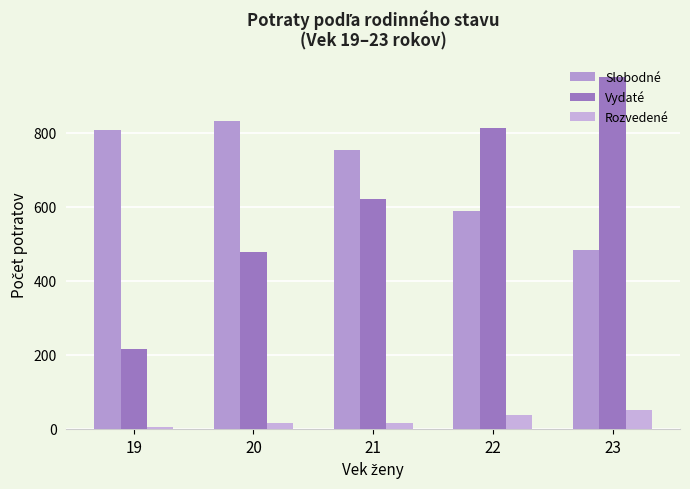

What is the sum of all Rozvedené values?

125